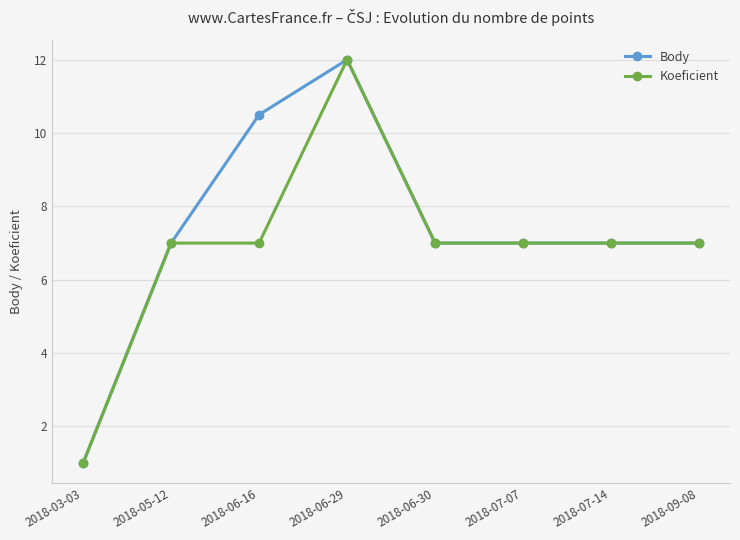

What is the approximate value of Body at 2018-05-12?

7.0